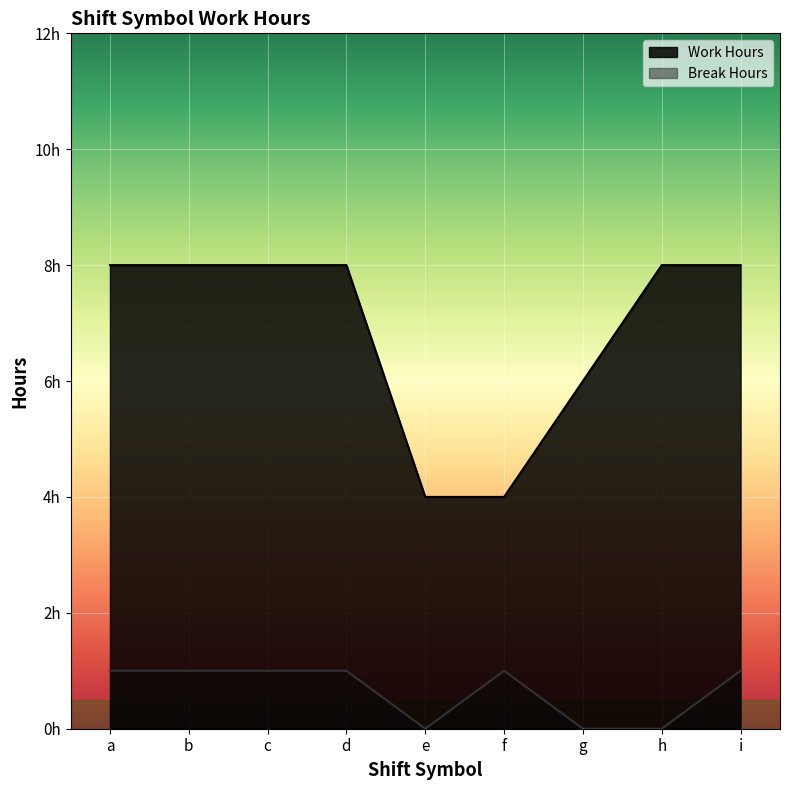

What is the sum of the Break Hours values at d and b?

2.0